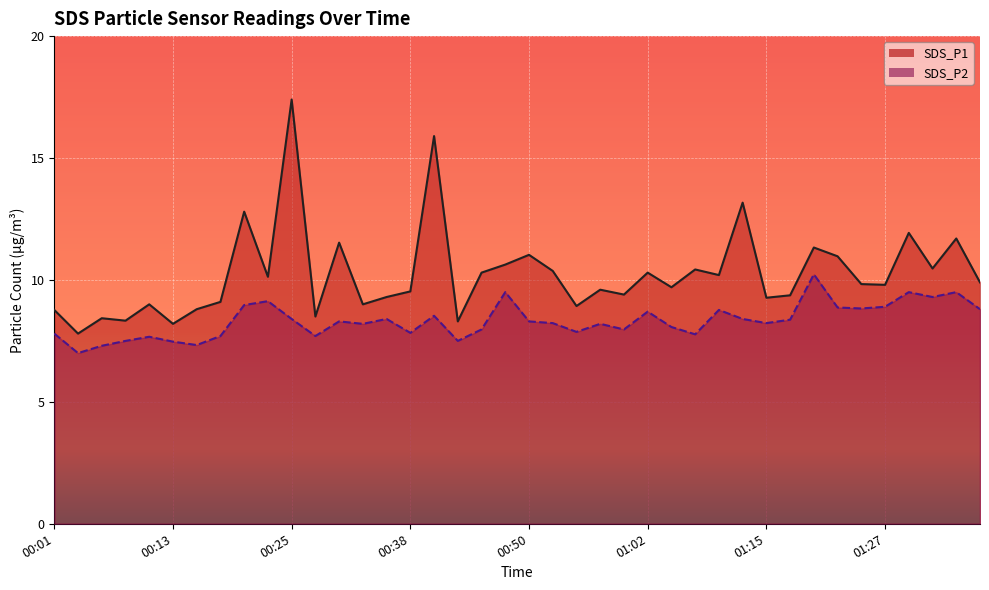

What is the lowest value of the SDS_P1 series?

7.8